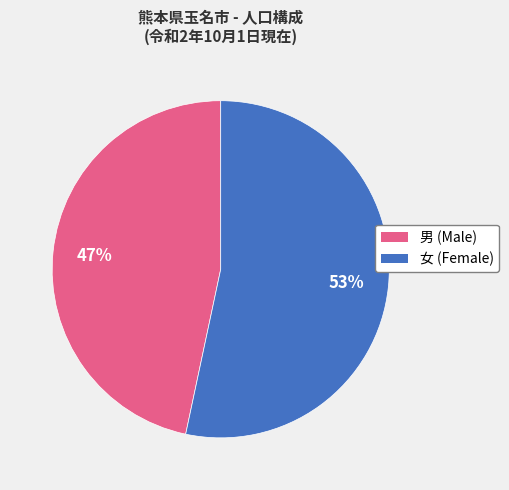

Which category accounts for the majority?

女 (Female)